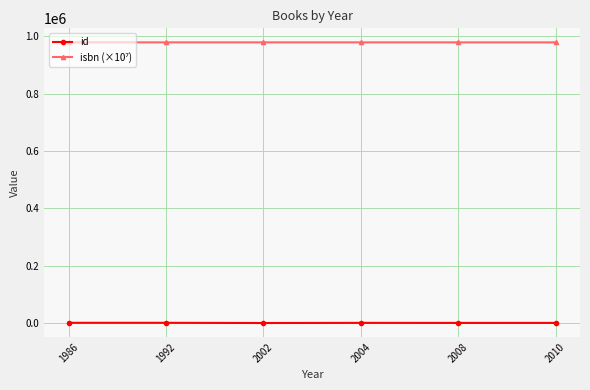

What is the greatest value displayed?

978284.6